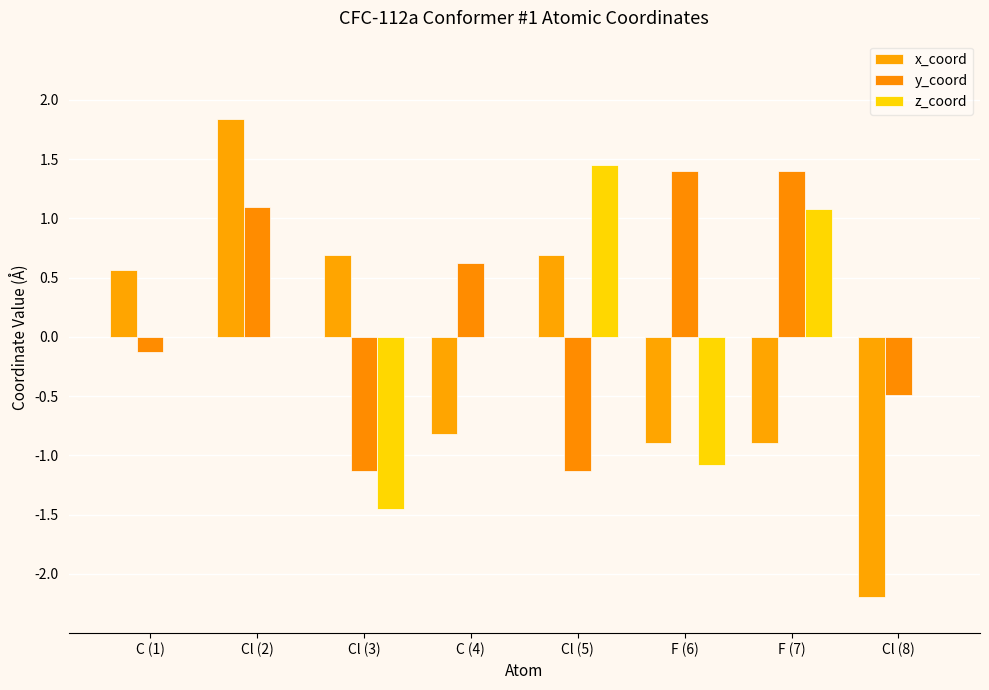

Is the value of x_coord at Cl (2) greater than the value of y_coord at C (1)?

Yes